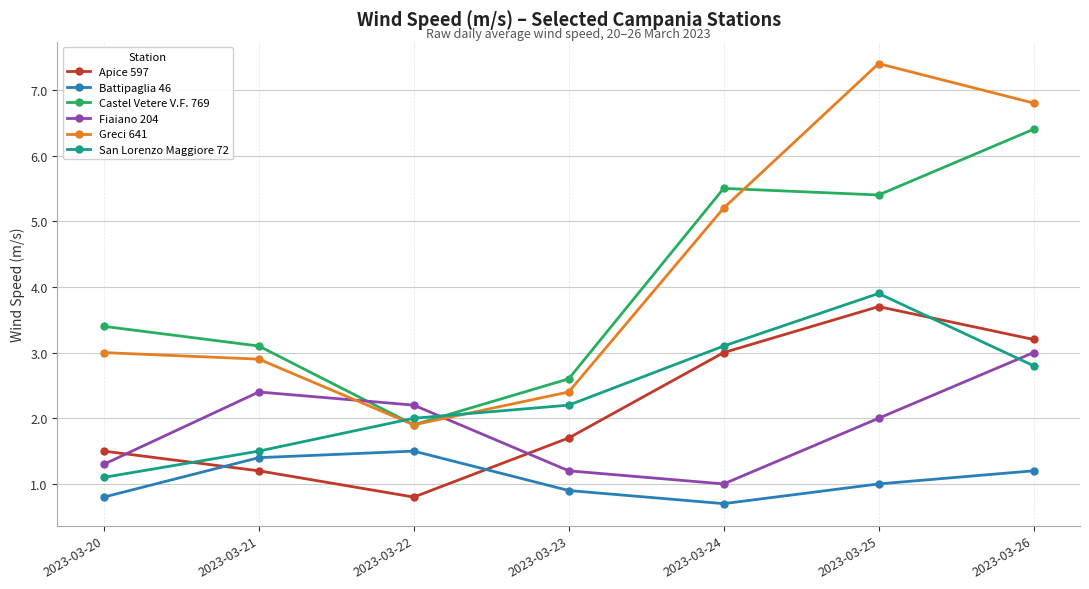

Read the Greci 641 value at 2023-03-23.

2.4